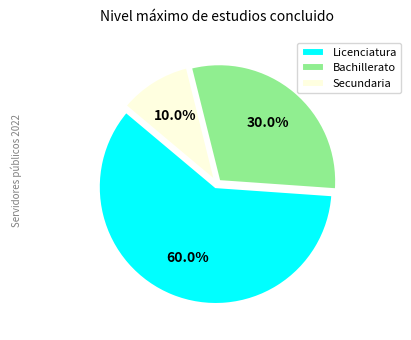

To the nearest percent, what percentage of the pie is Bachillerato?

30%